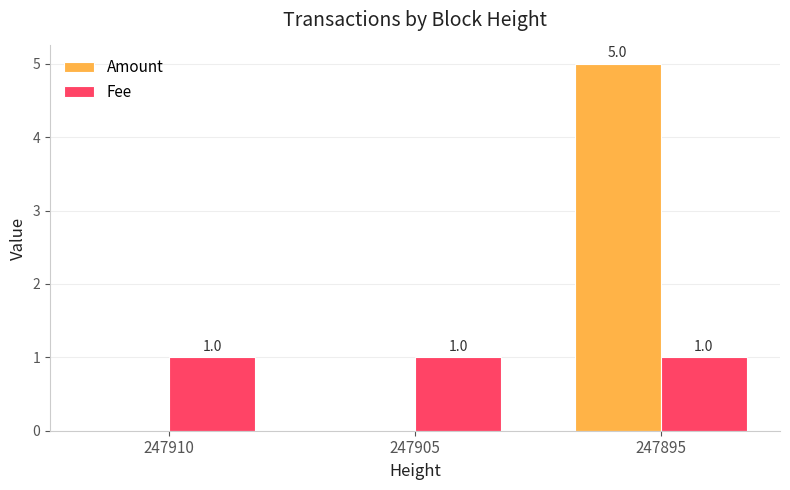

Which series changed the most between 247905 and 247895?

Amount